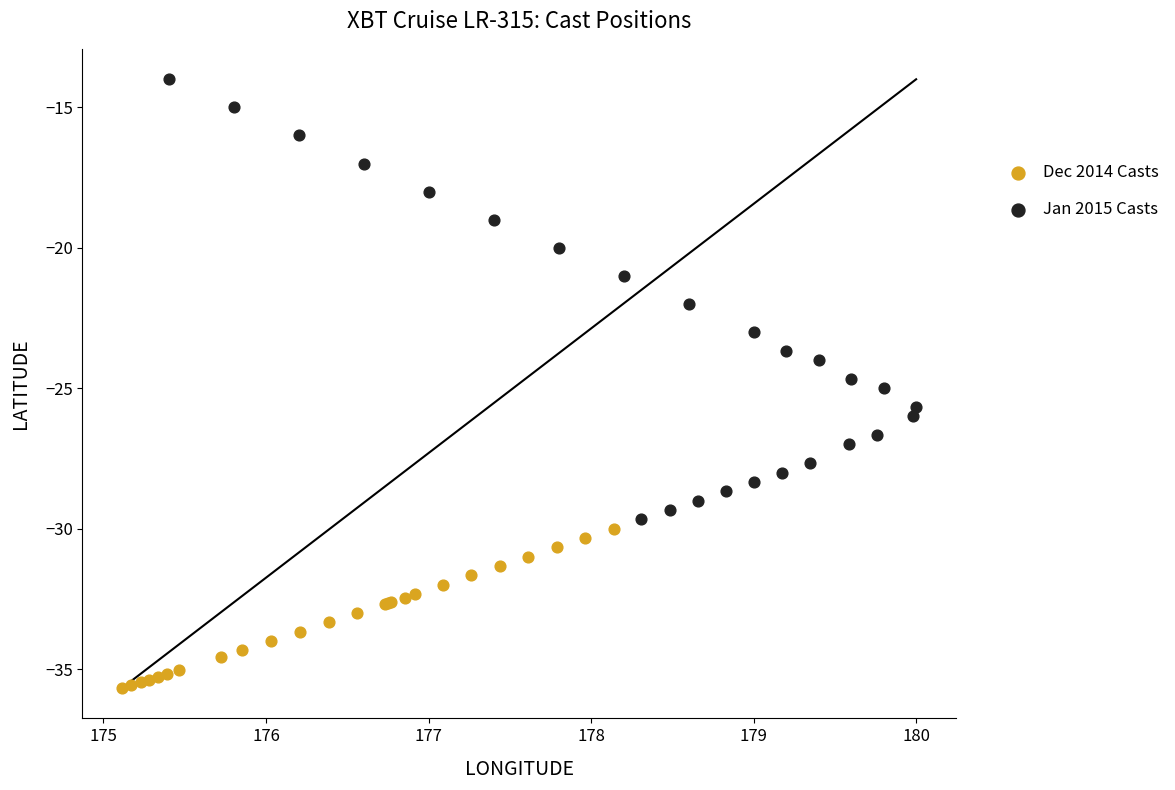

Which series contains the lowest Y value?

Dec 2014 Casts